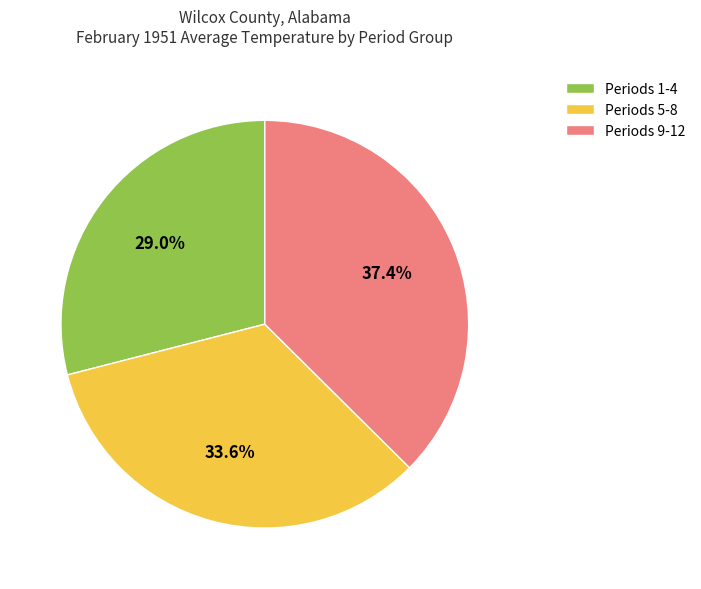

What is the total percentage of Periods 9-12 and Periods 1-4?

66.4%